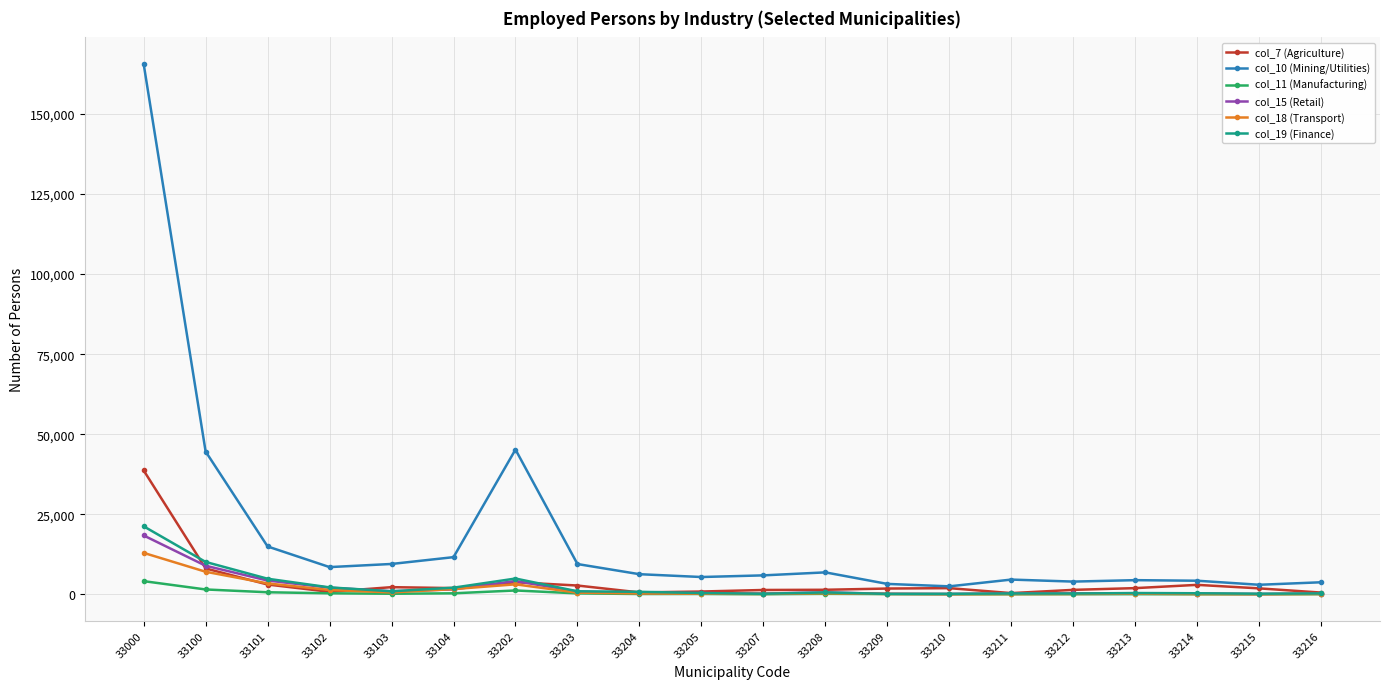

What is the difference between the maximum and minimum values in the col_10 (Mining/Utilities) series?

163119